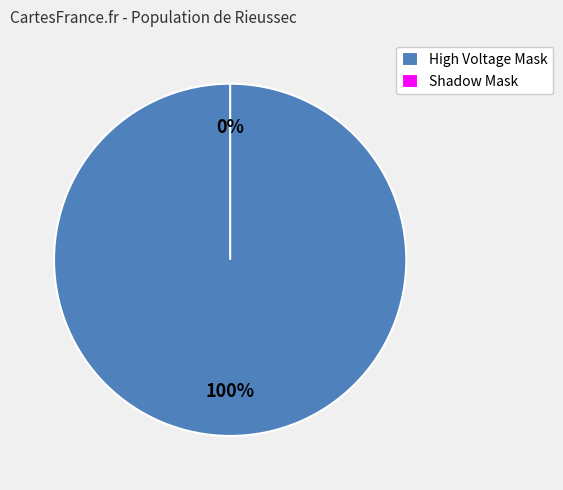

Between High Voltage Mask and Shadow Mask, which is larger?

High Voltage Mask